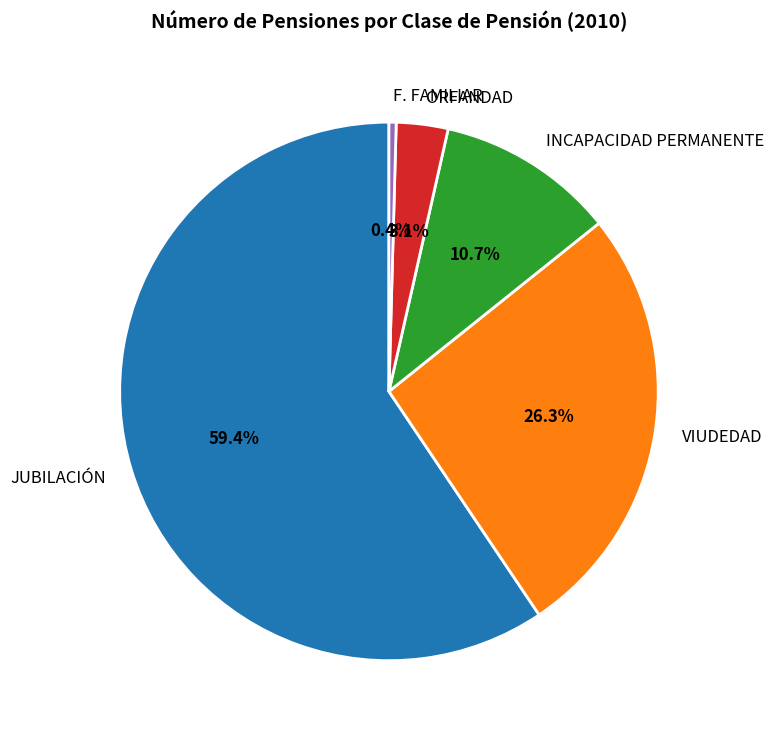

How much of the chart is everything except F. FAMILIAR?

99.6%